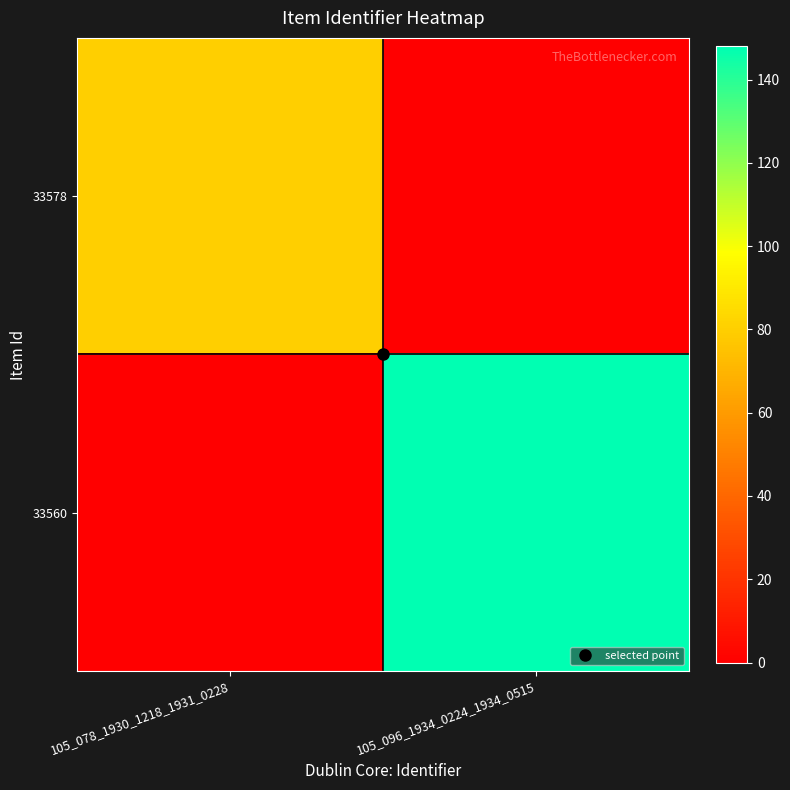

Reading right to left, list all the values displayed in this chart.

33578: 105_096_1934_0224_1934_0515=0	105_078_1930_1218_1931_0228=80
33560: 105_096_1934_0224_1934_0515=148	105_078_1930_1218_1931_0228=0